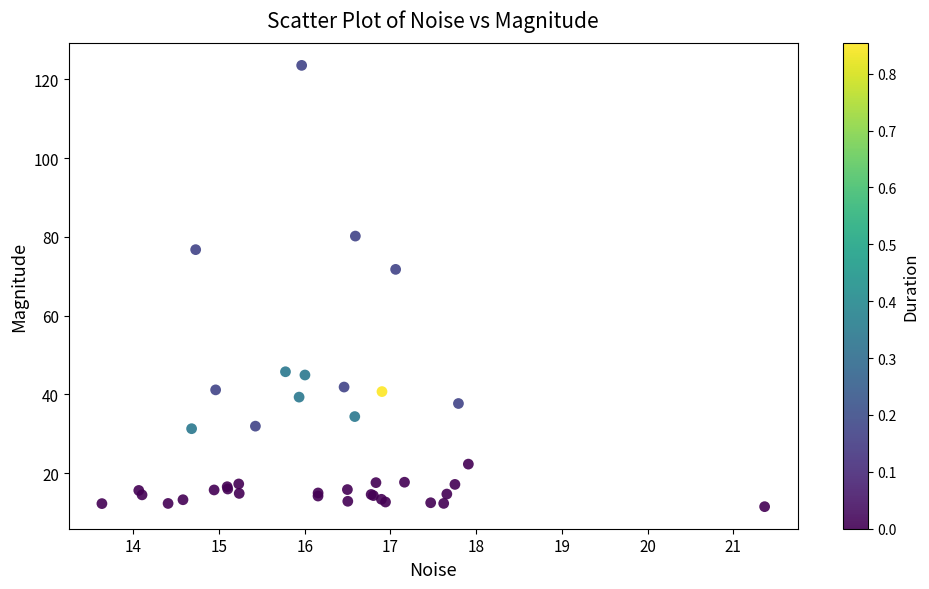

What Y value in the scatter plot is closest to 67?

71.8